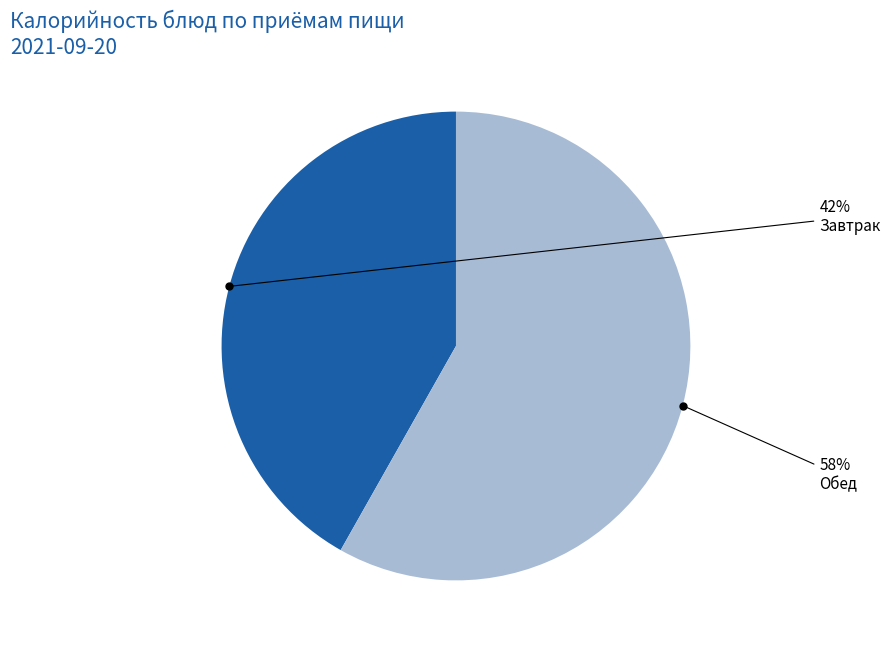

To the nearest percent, what is the difference between the largest and smallest slice percentages?

16%